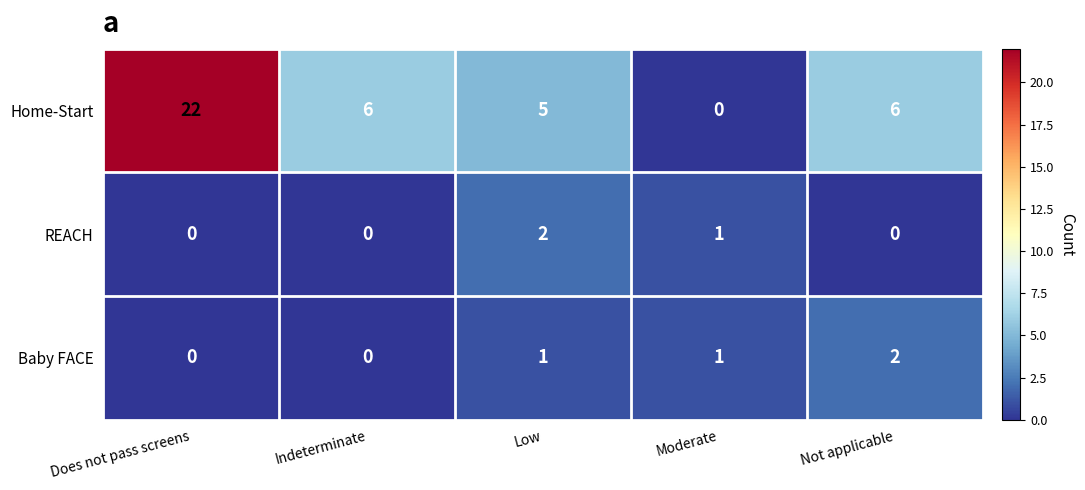

Which series changed the most between Low and Not applicable?

REACH